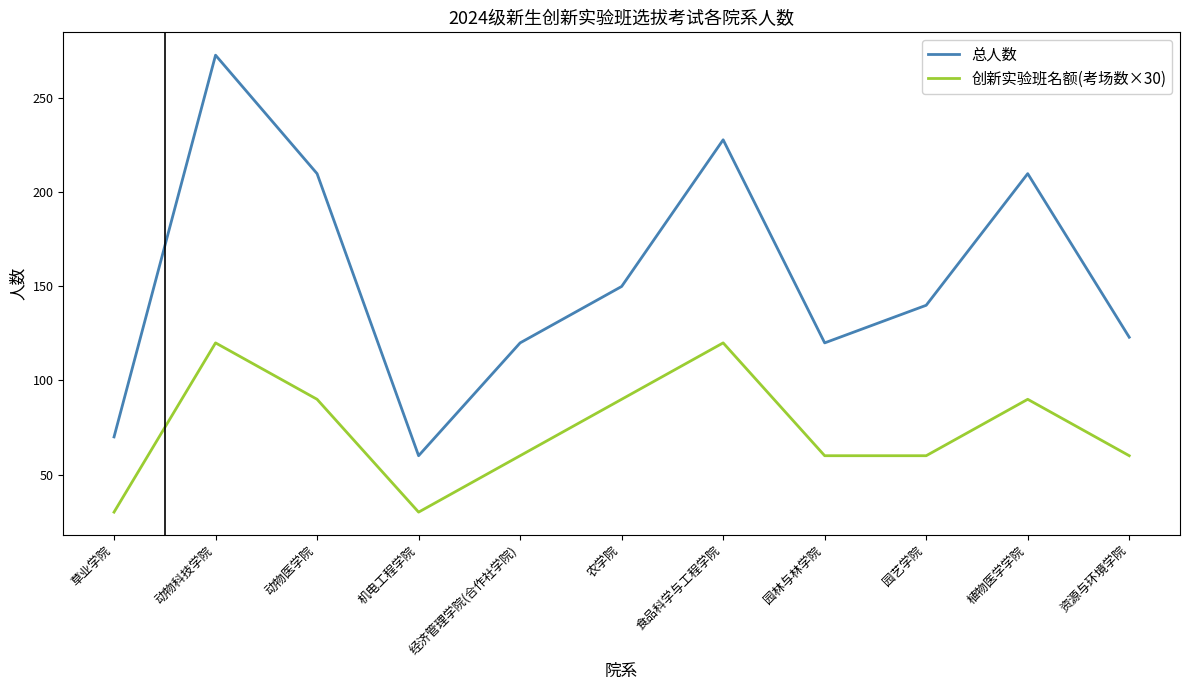

What is the sum of the 总人数 values at 园艺学院 and 动物科技学院?

413